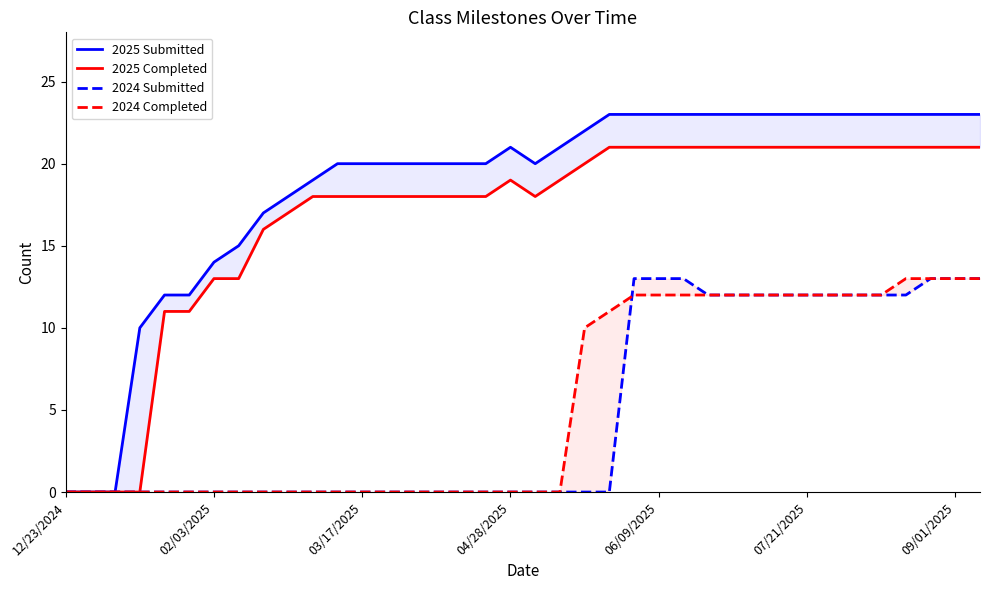

Does the chart display data point markers on the line(s)?

No